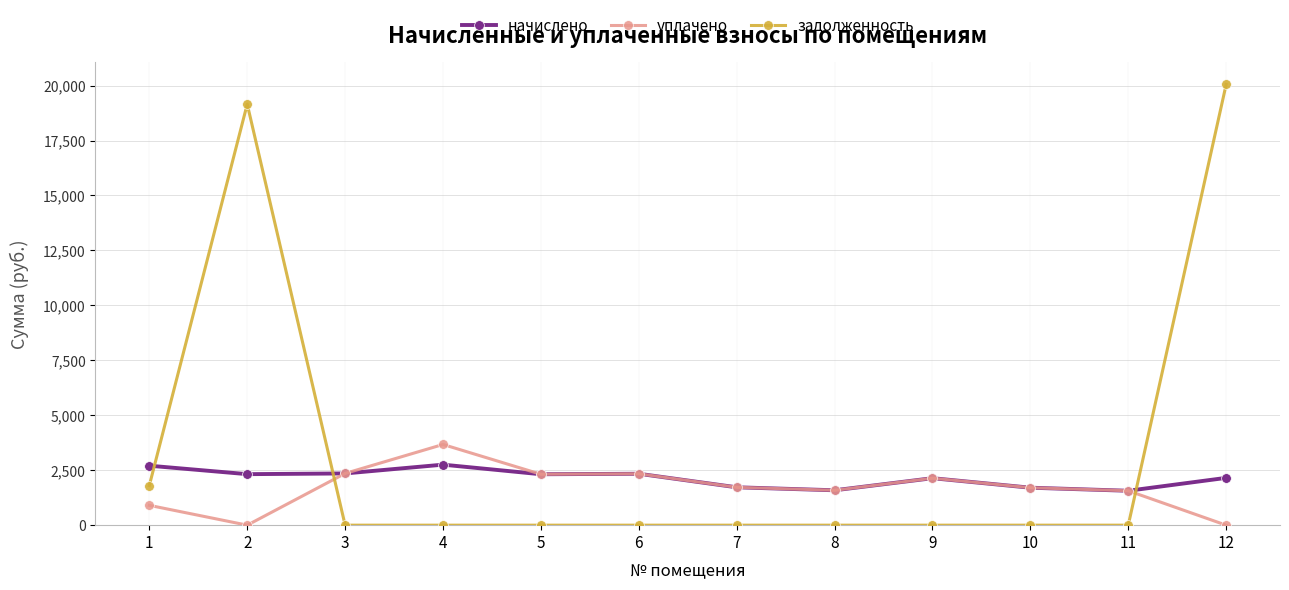

Which series has the largest range (max minus min)?

задолженность